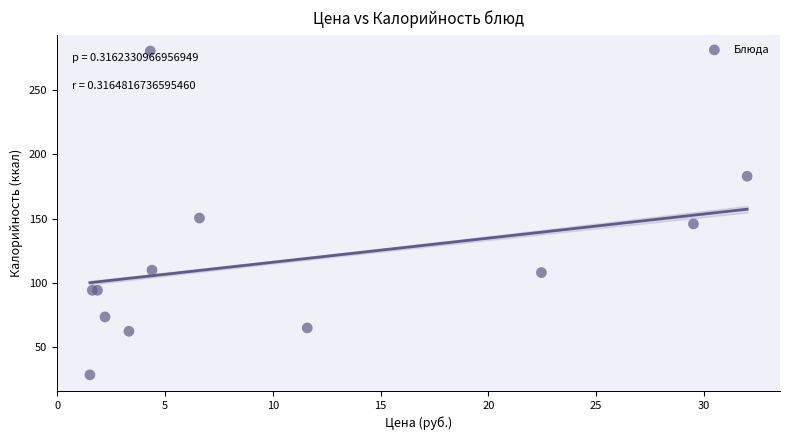

What Y value in the scatter plot is closest to 154?

150.4